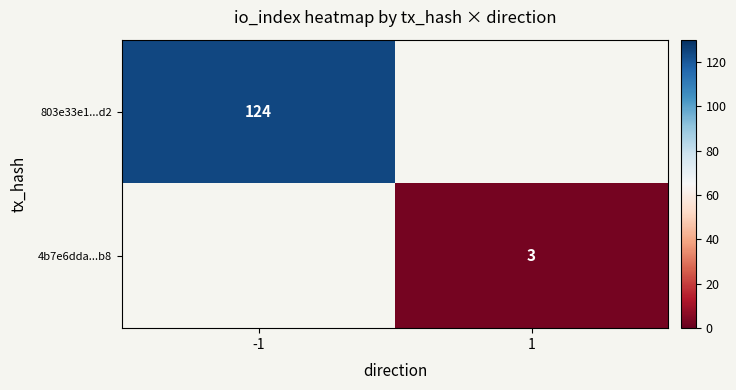

The 803e33e1...d2 series shows 214 at -1. True or false?

False